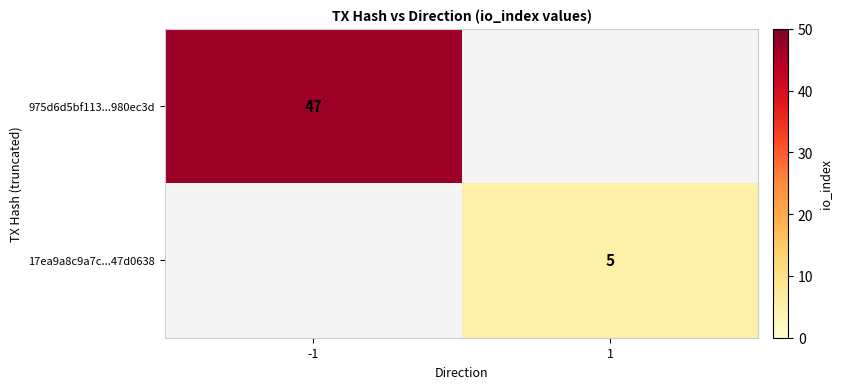

The value of 17ea9a8c9a7c...47d0638 at 1 is 2. True or false?

False